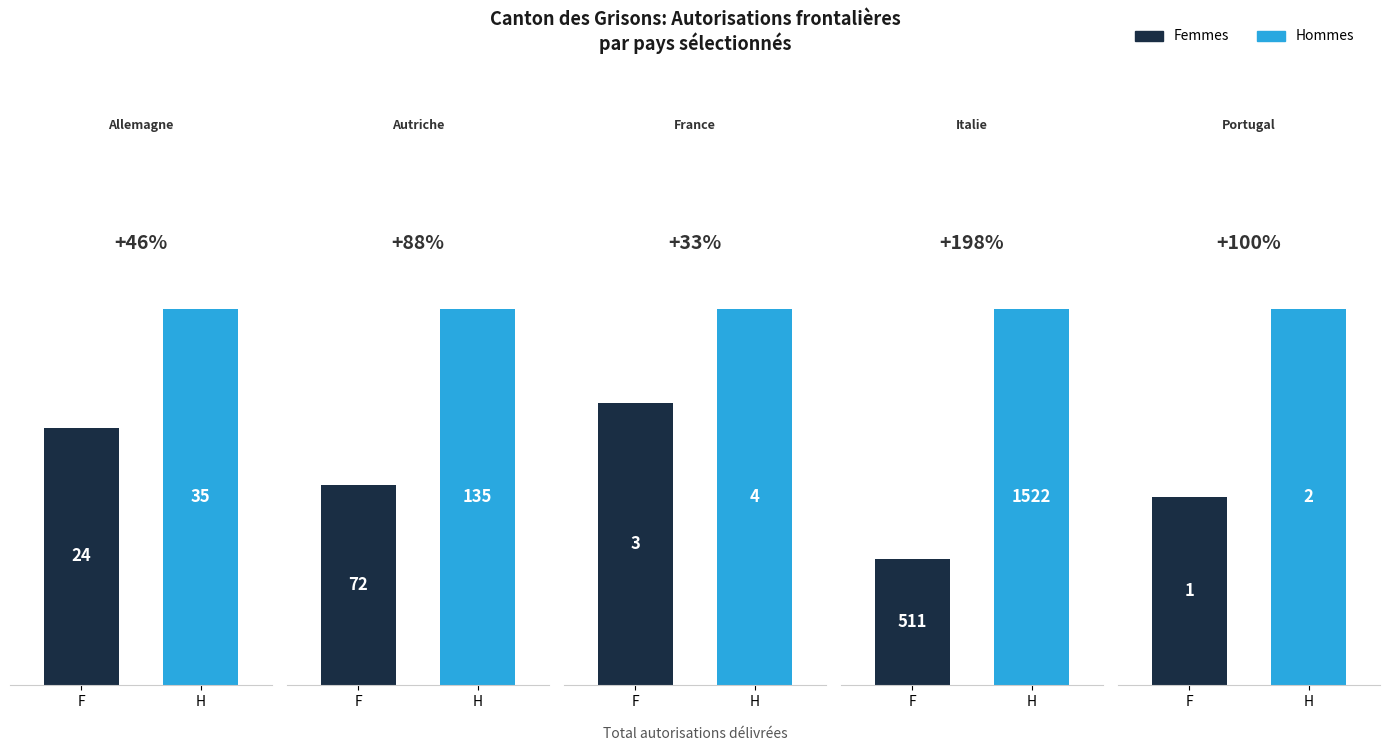

How many groups of bars are there?

5